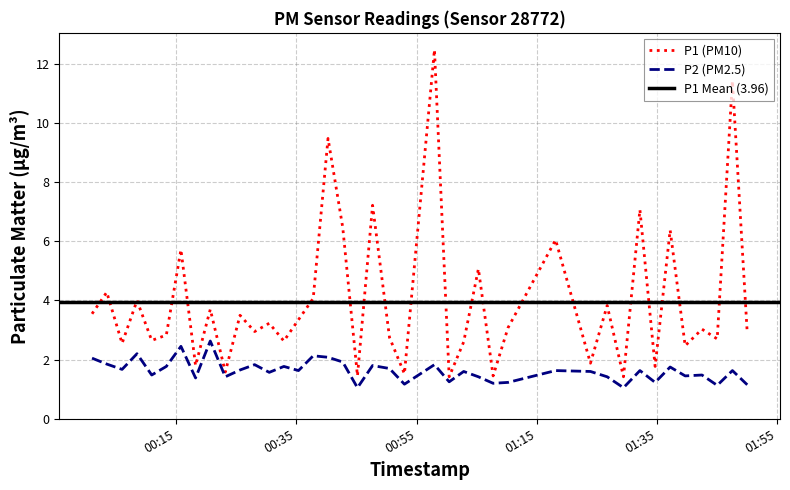

What is the highest value of the P1 (PM10) series?

12.5